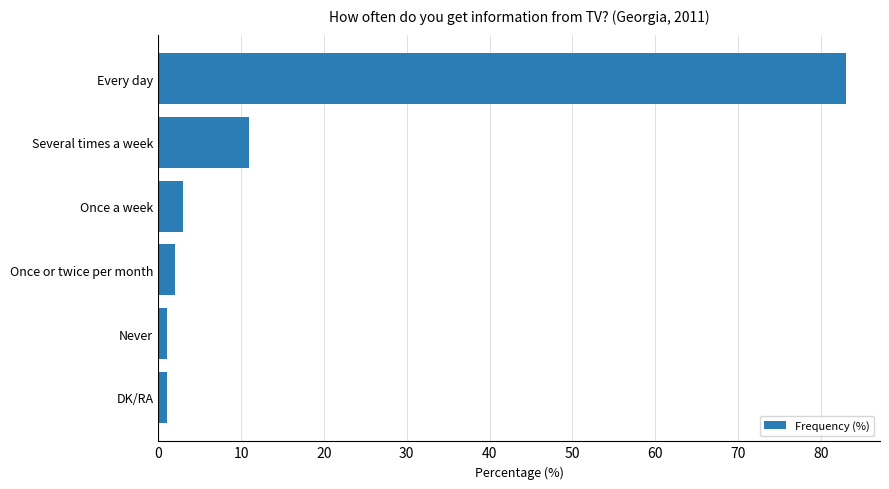

What is the smallest value displayed?

1